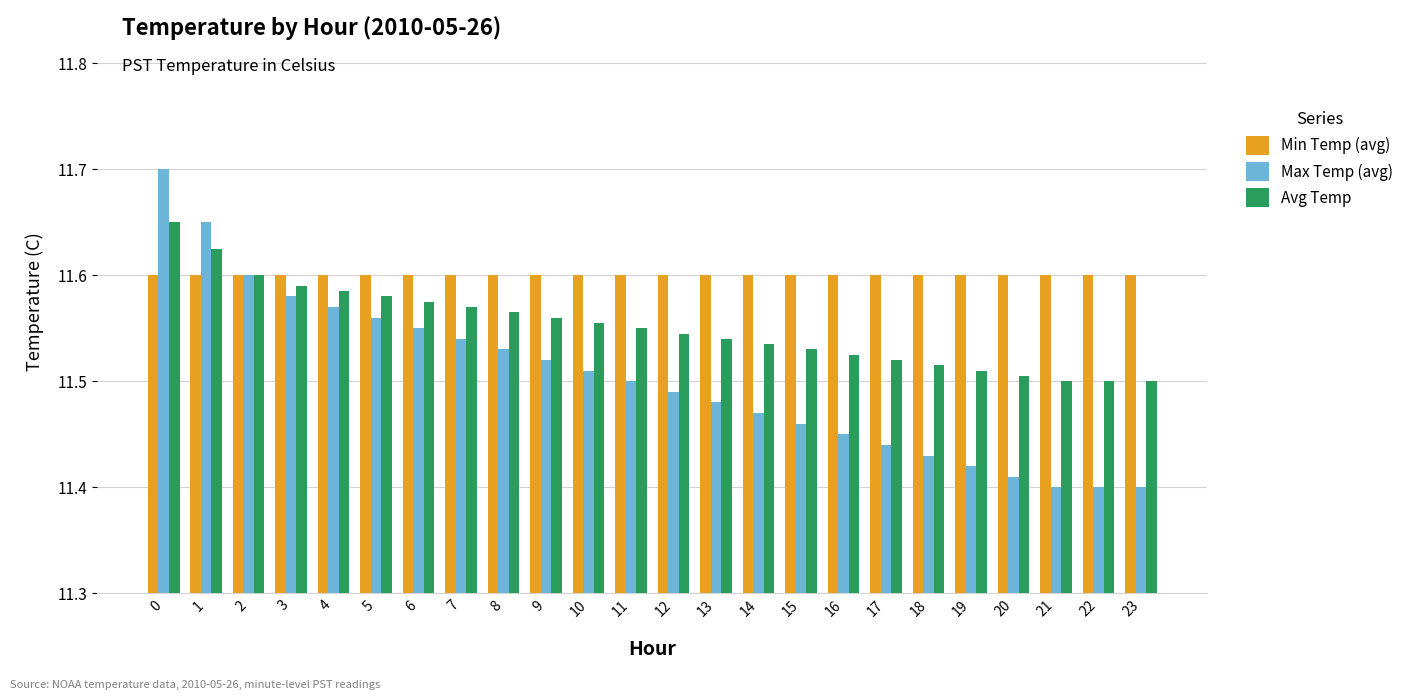

Which series has the largest total across all categories?

Min Temp (avg)